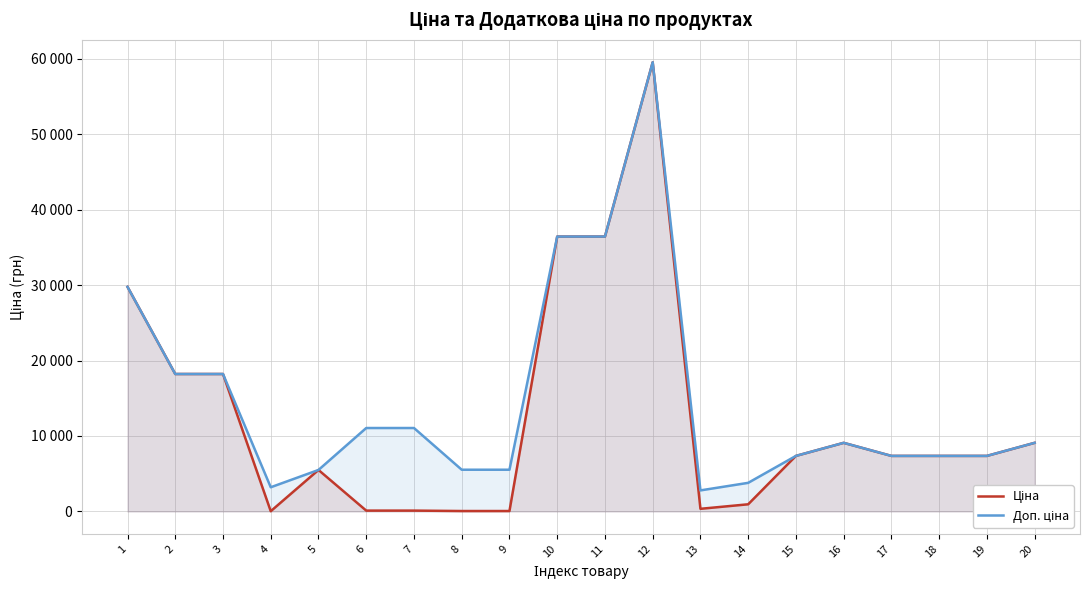

Rank the series at 1 from highest to lowest value.

Ціна, Доп. ціна